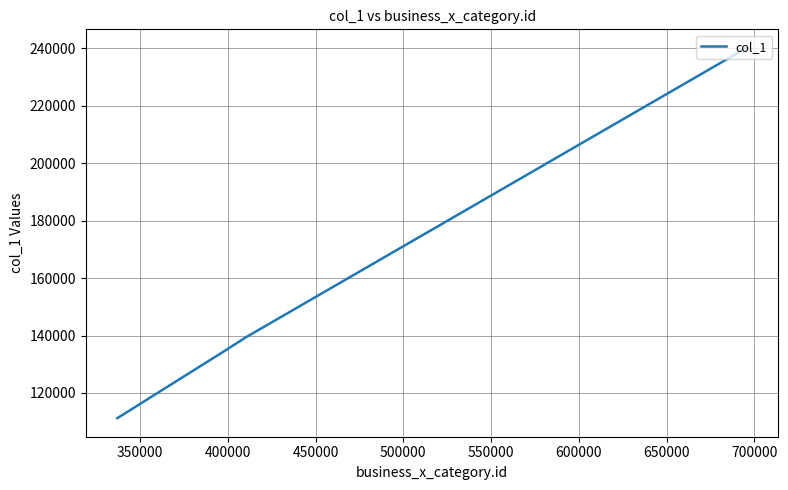

What is the greatest value displayed?

240134